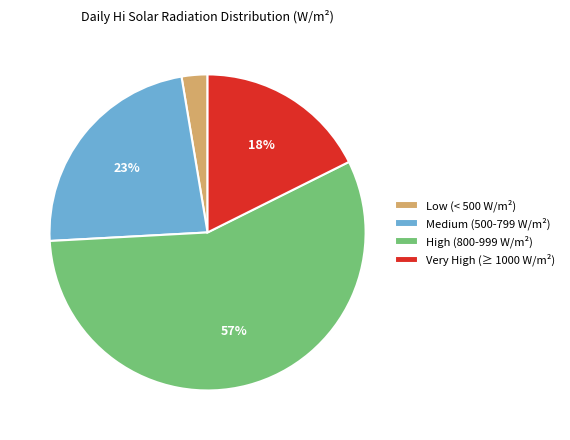

To the nearest percent, what is the difference between the Very High (≥ 1000 W/m²) and High (800-999 W/m²) slice percentages?

39%